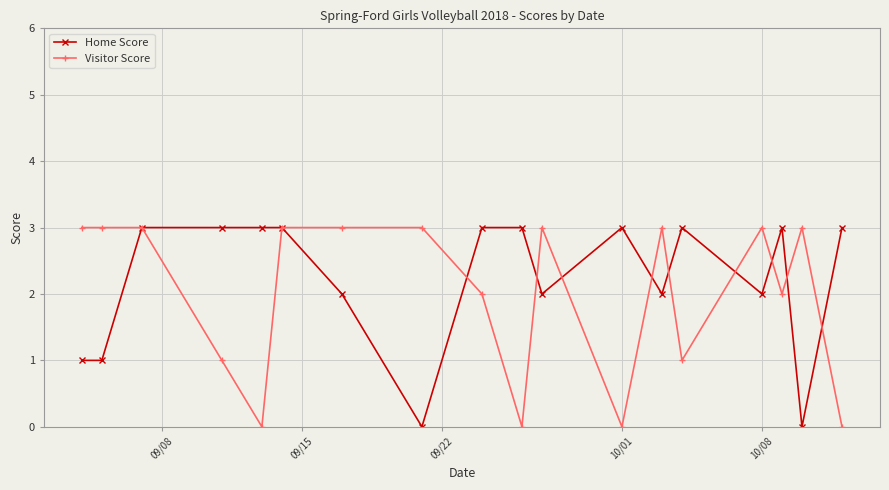

True or false: Home Score has more than 1 interior local peaks.

True